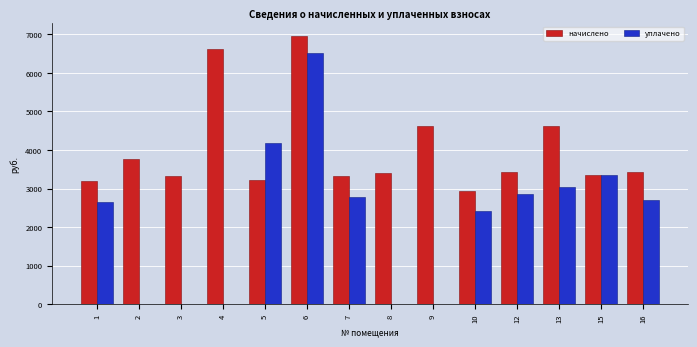

What is the difference between the уплачено values at 3 and 13?

3052.1